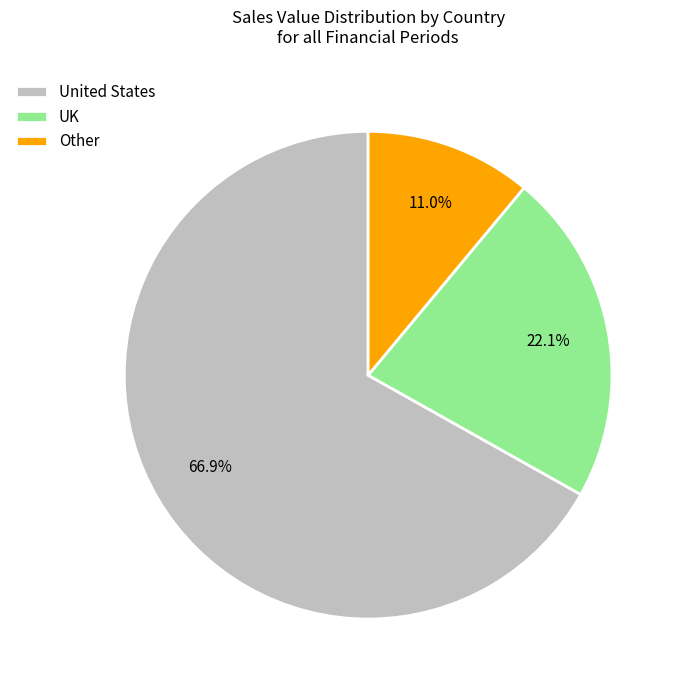

Which slice represents more than half of the pie?

United States